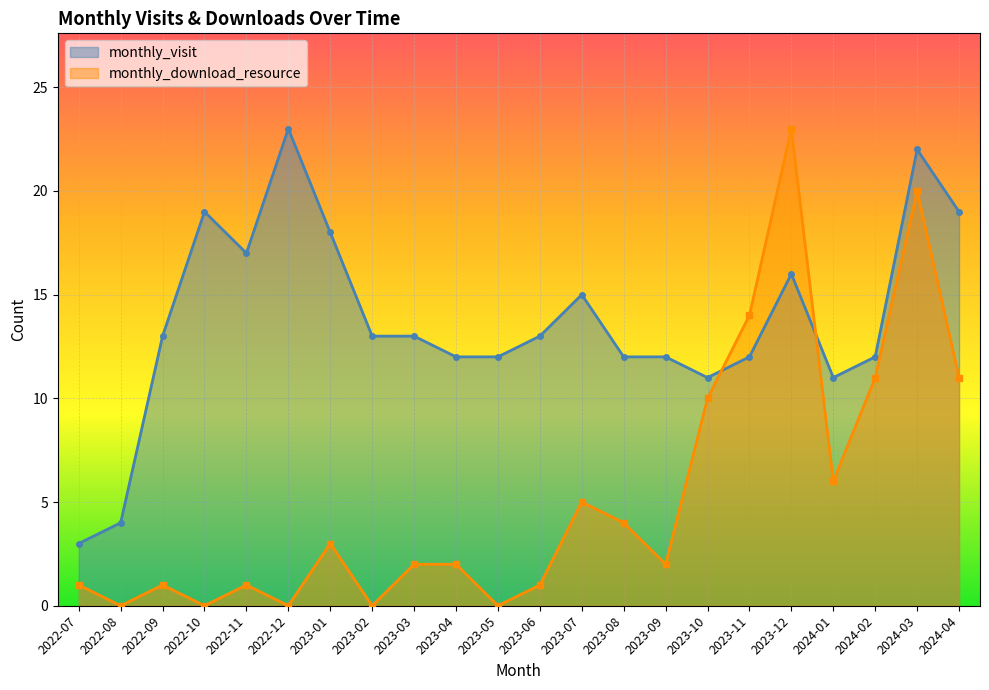

At which category does the chart reach its minimum across all series?

2022-08